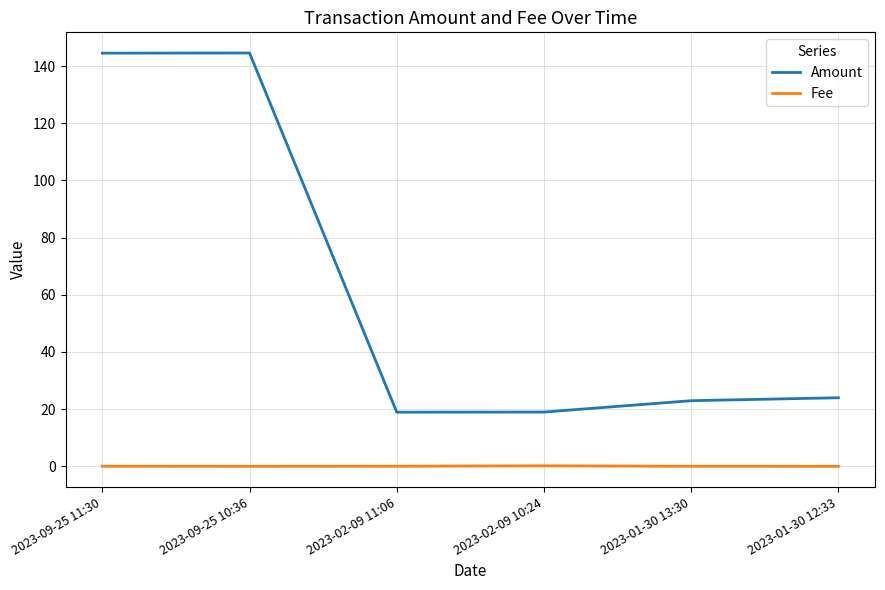

Is the value of Fee at 2023-09-25 11:30 greater than the value of Amount at 2023-02-09 11:06?

No